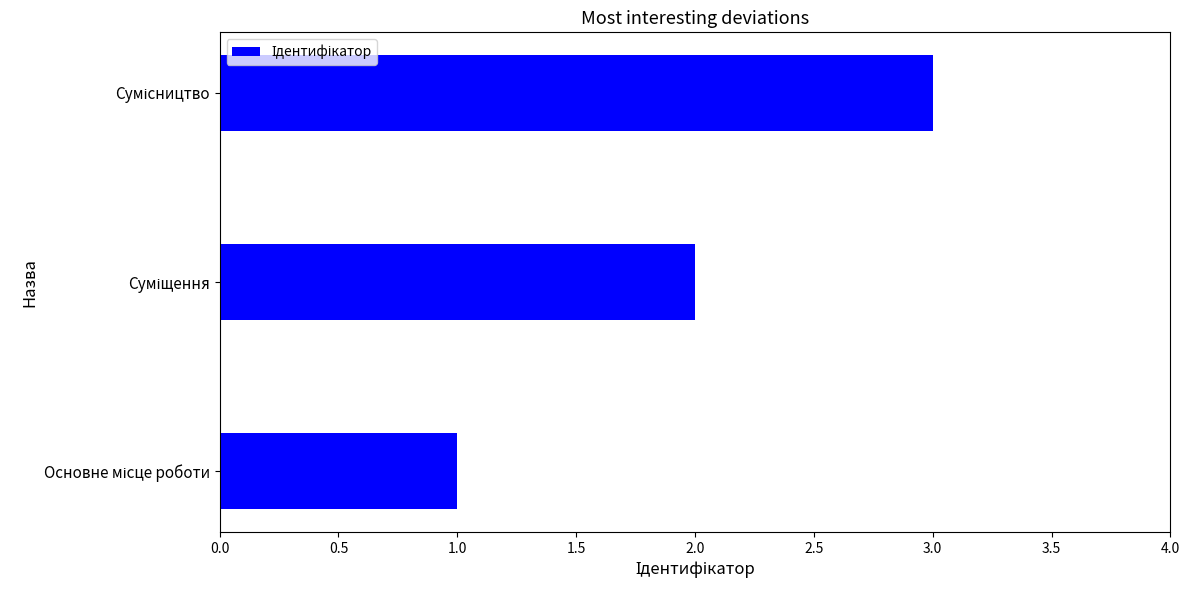

What is the maximum value shown in the chart?

3